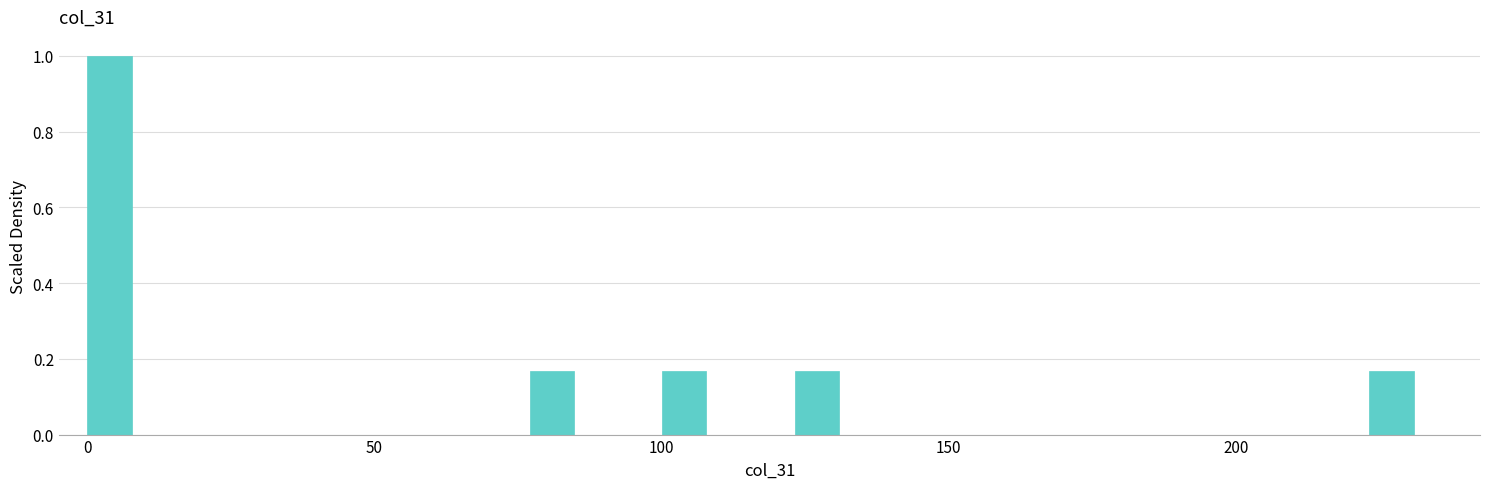

Read against the x-axis, roughly where is the centre of the tallest bar?

5